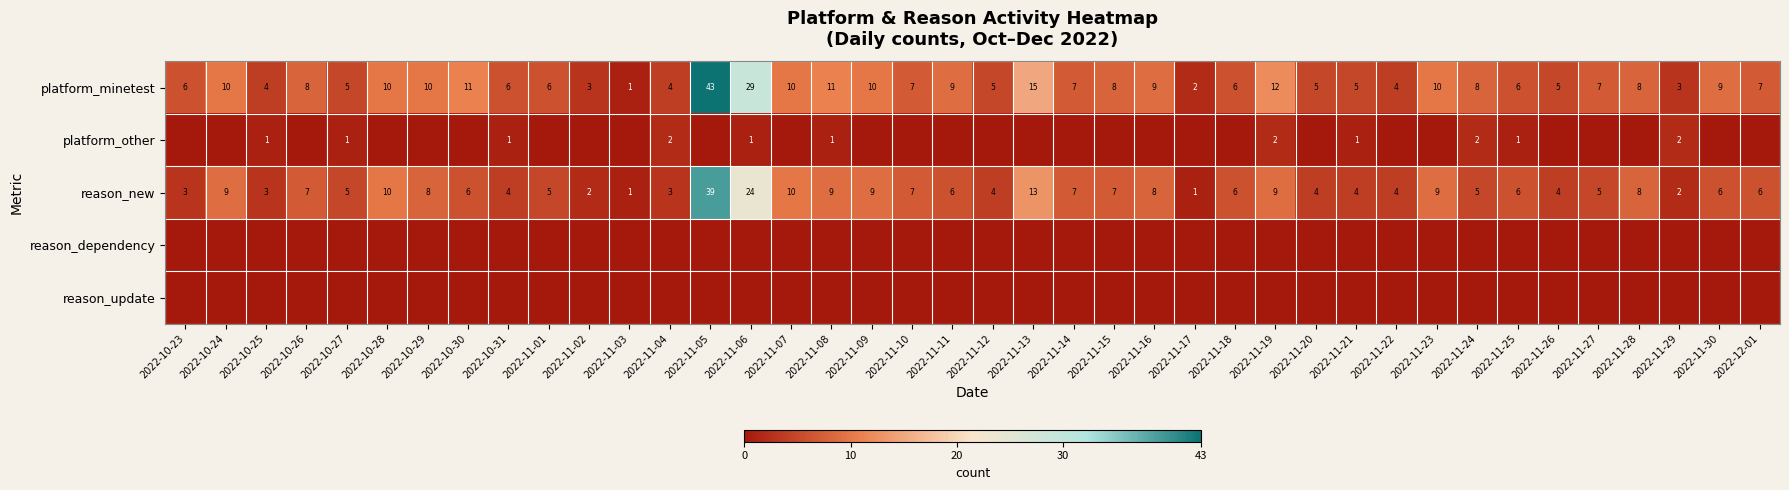

What is the total value across all series at 2022-10-31?

11